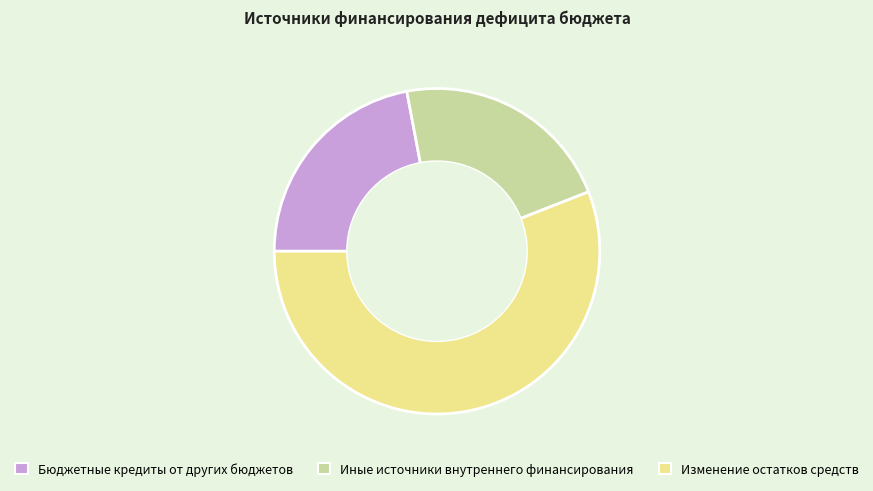

Is there a majority slice in this chart?

Yes